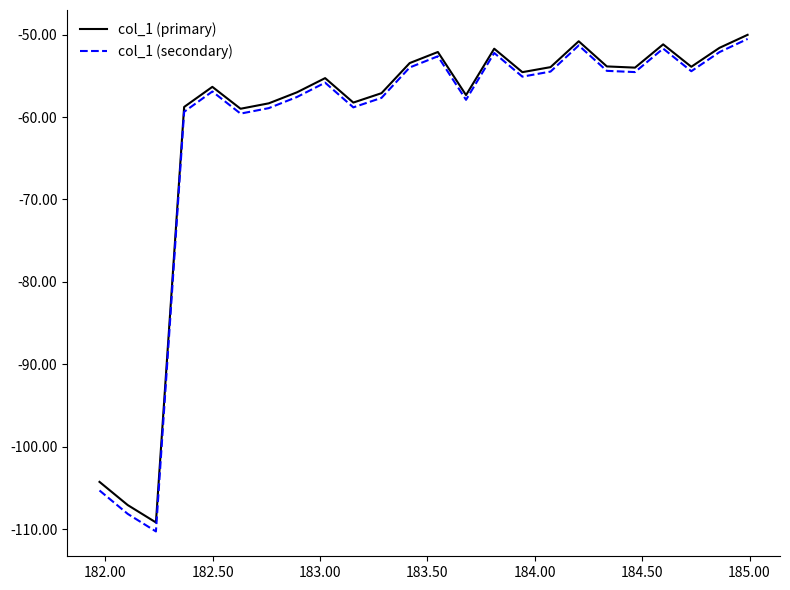

Does the chart have visible grid lines?

No